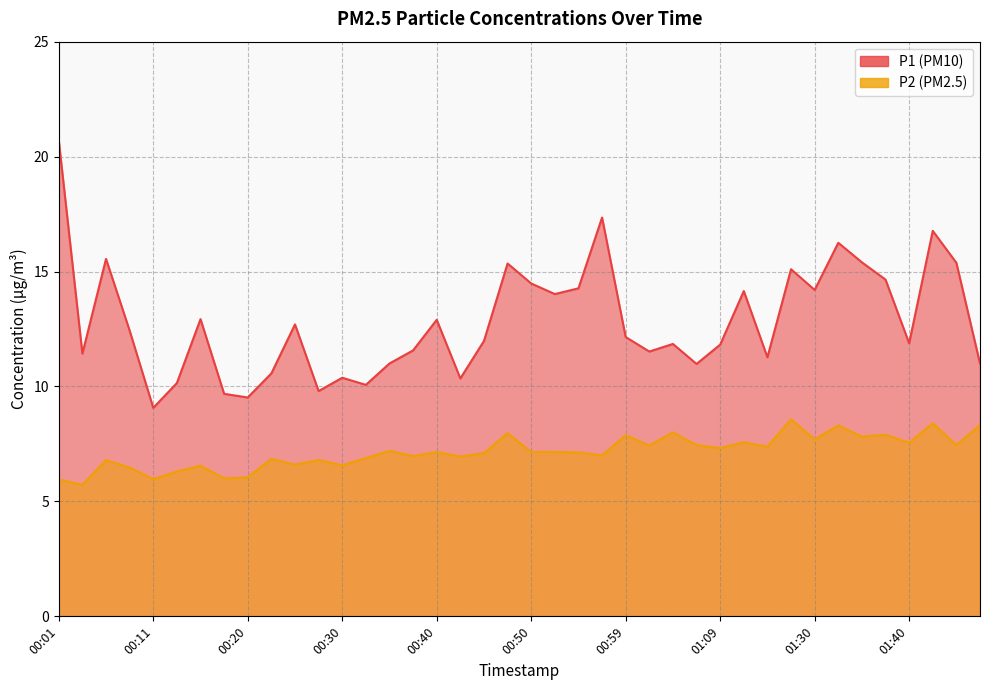

What is the sum of the P1 values at 01:40 and 01:12?

26.0